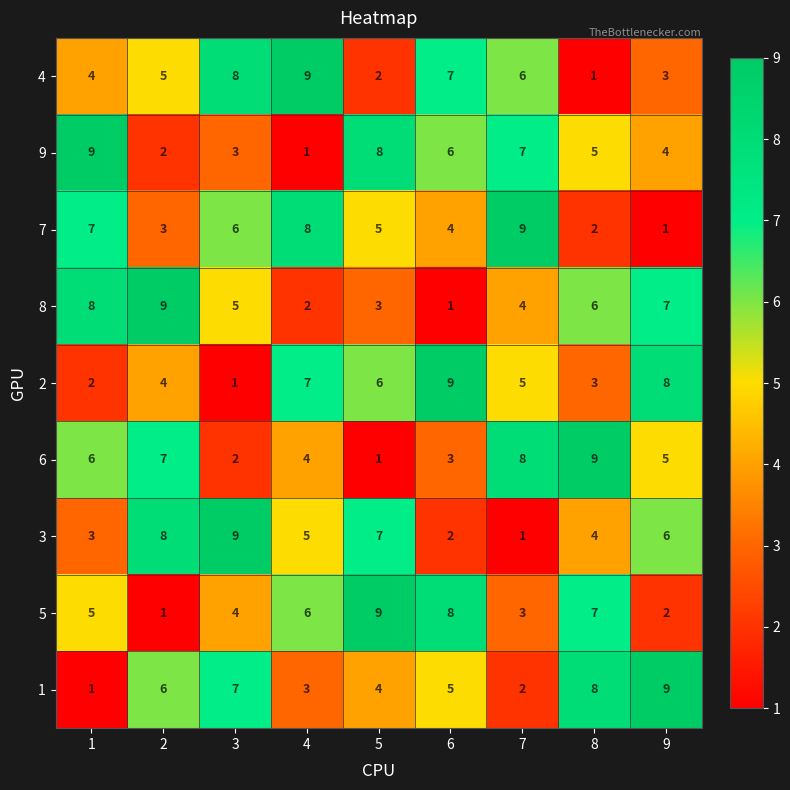

Count the 9 values in the range 3 to 7.

5